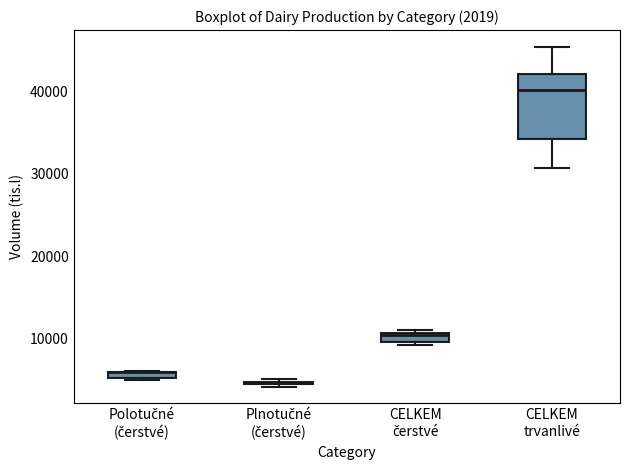

Where is the upper edge of the box for Plnotučné (čerstvé) on the y-axis? The values are not printed on the chart, so give them approximately, as read against the axis.

5000